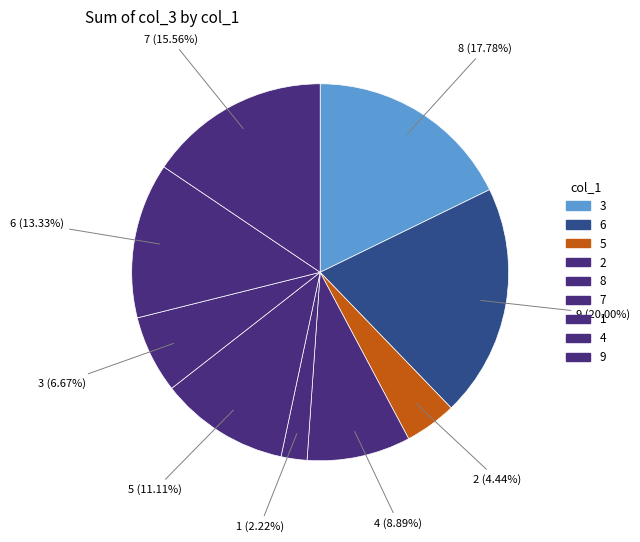

The 9 slice represents 25% of the pie. True or false?

False